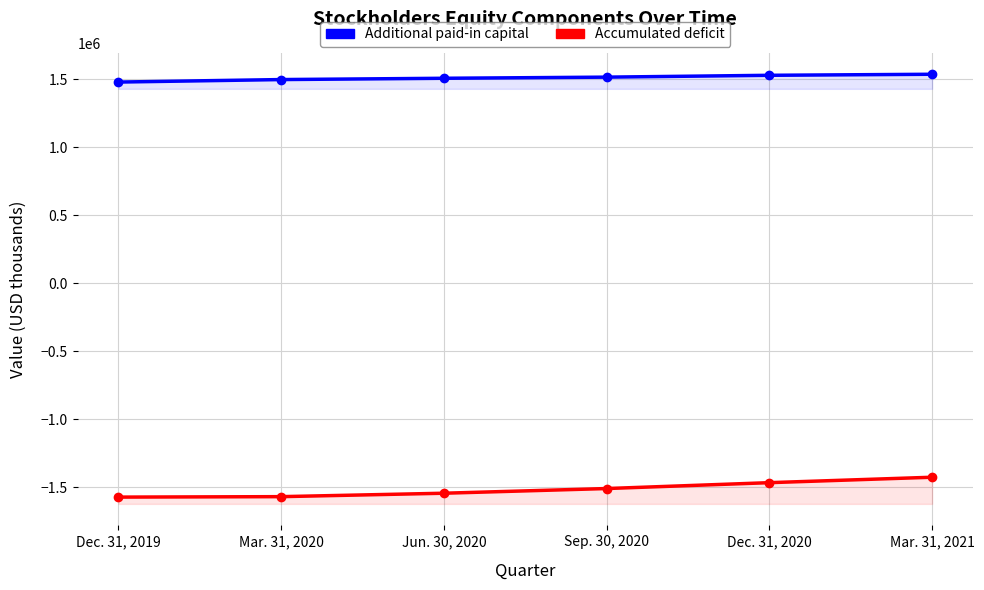

What is the average value of the Additional paid-in capital series?

1510394